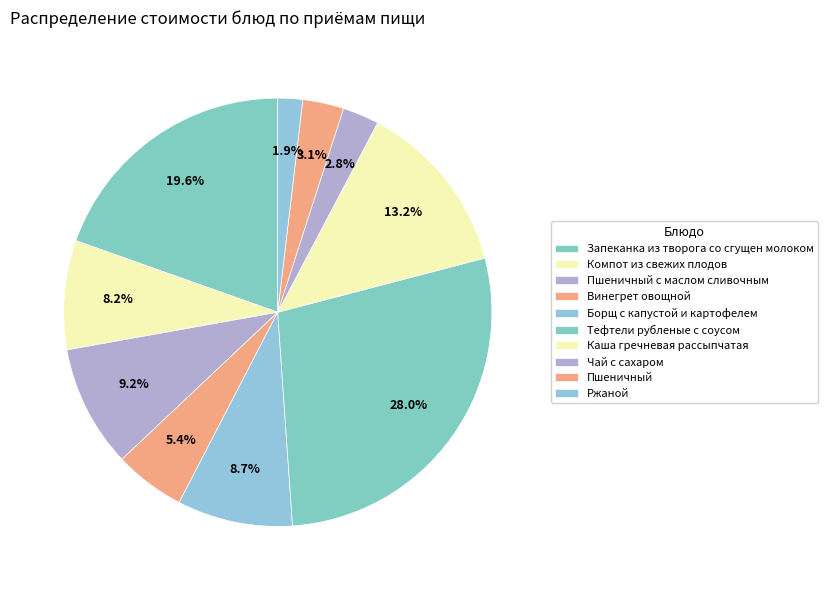

Count the number of slices in the pie.

10